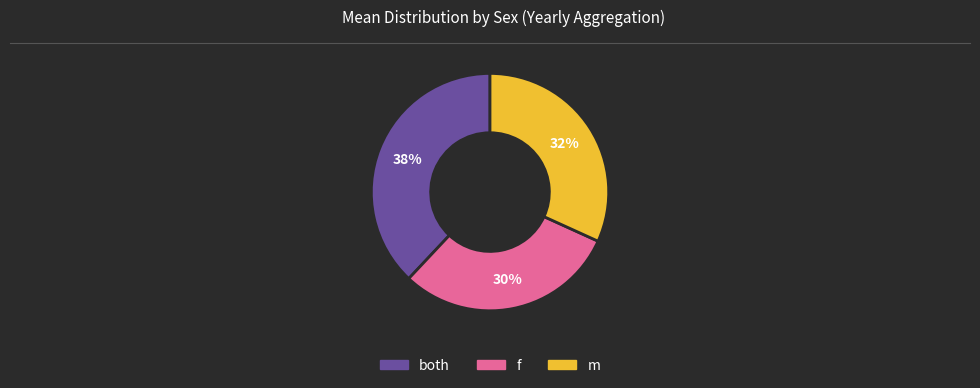

To the nearest percent, what percentage of the pie is both?

38%